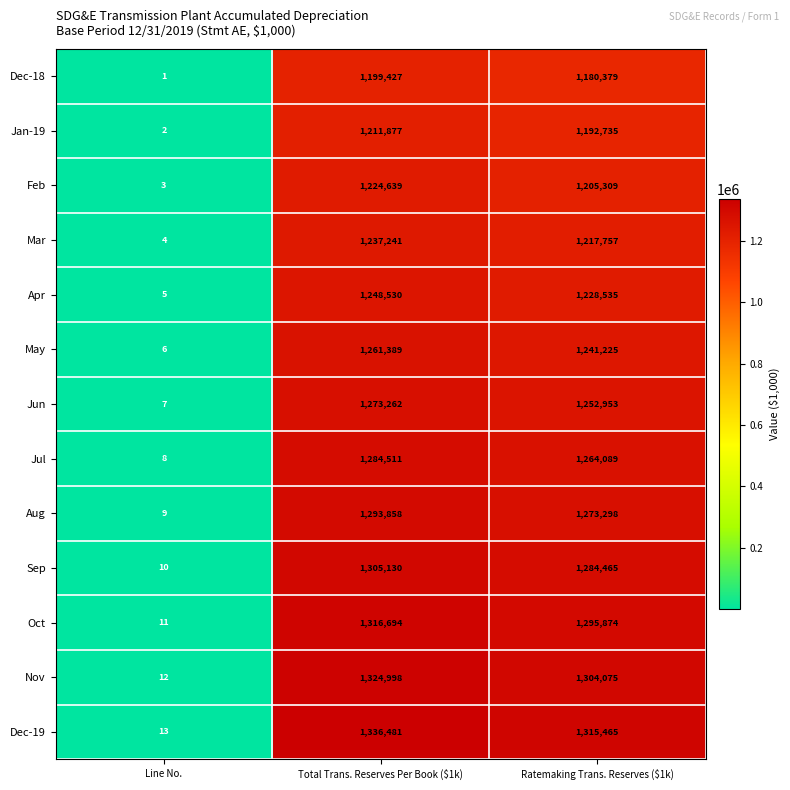

The Jun series shows 3 at Line No.. True or false?

False